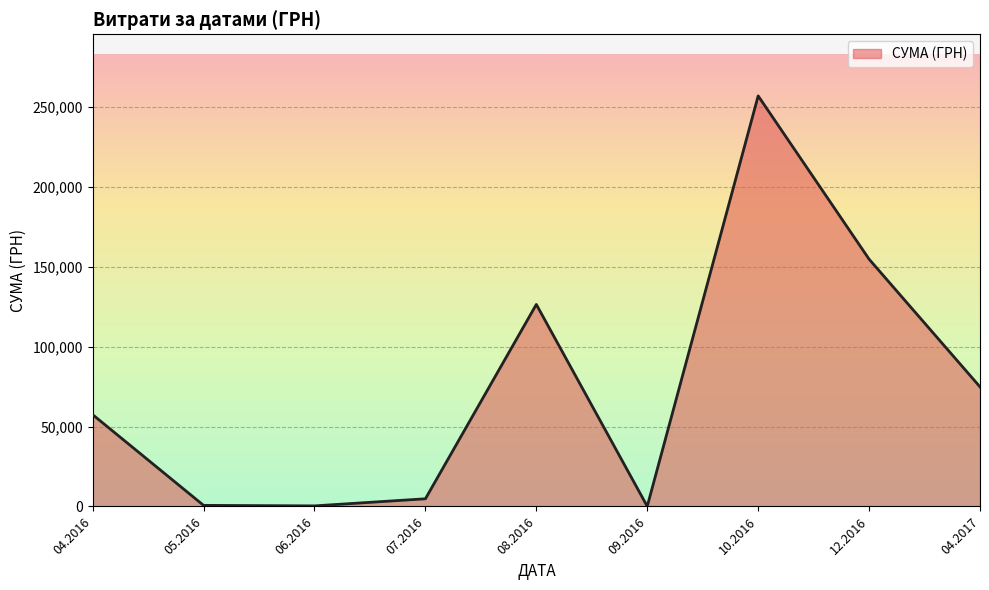

Is it true that the value at 12.2016 is 154837.0?

True